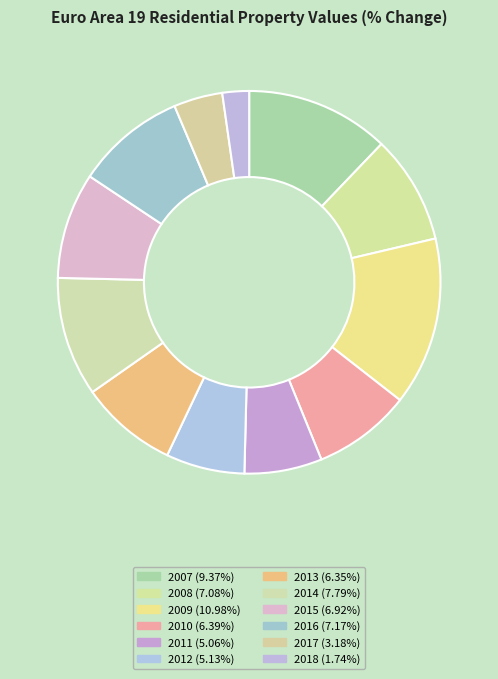

Approximately how many times larger is the value at 2013 compared to 2014?

0.8